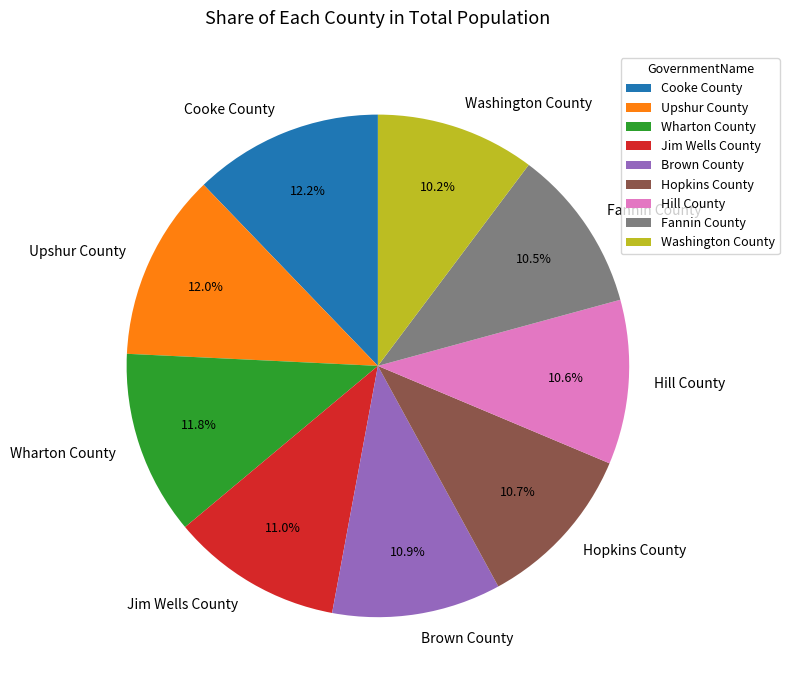

What percentage is the Hill County slice, to the nearest percent?

11%